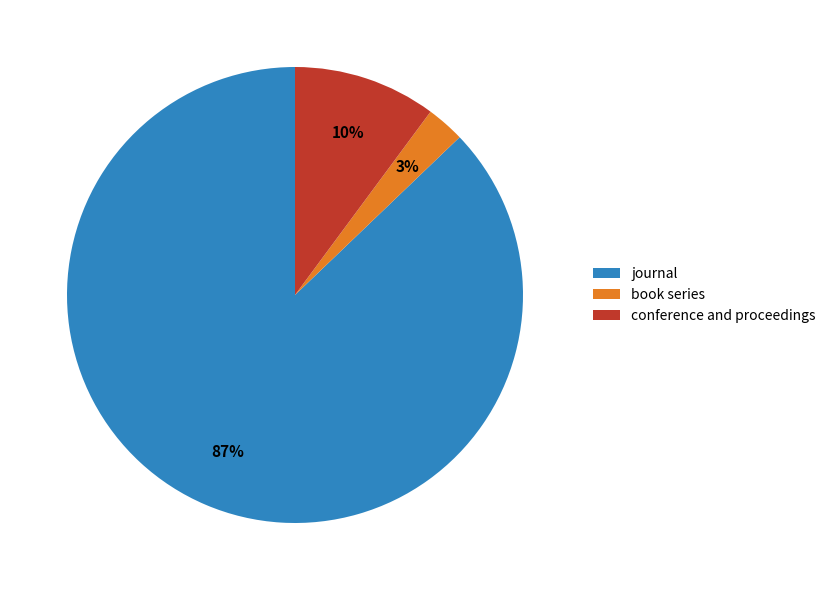

Does journal represent more than half of the total?

Yes